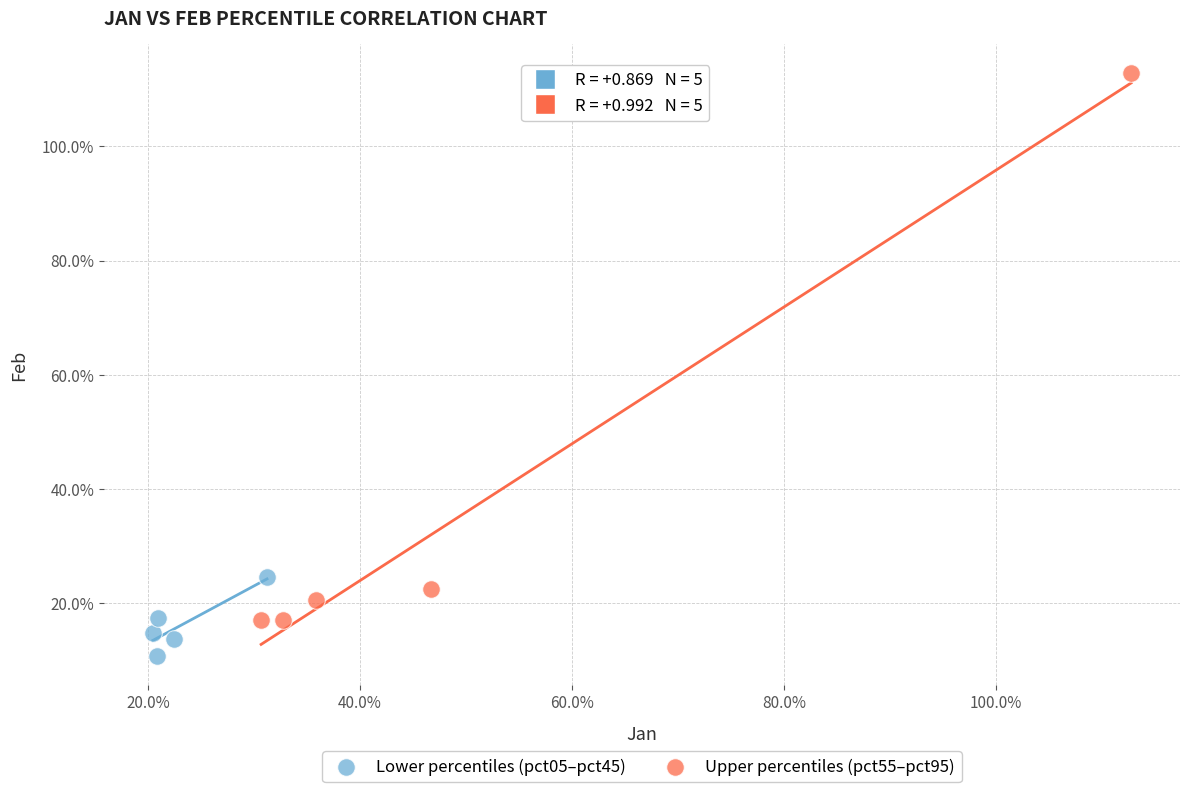

What are all the series names shown in the legend?

Lower percentiles (pct05–pct45), Upper percentiles (pct55–pct95)